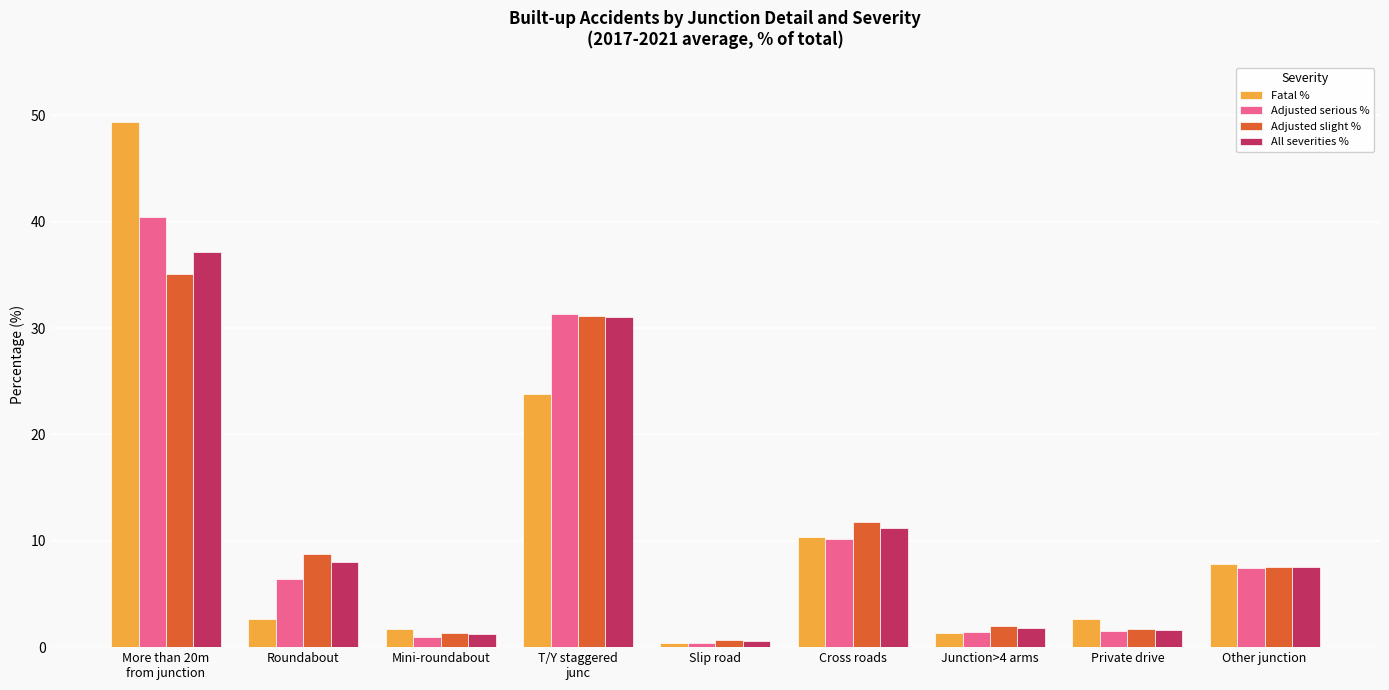

What is the lowest value of the Adjusted slight % series?

0.7